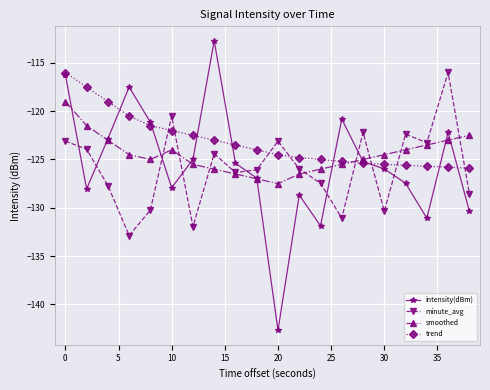

How many interior local peaks does the minute_avg series have?

6